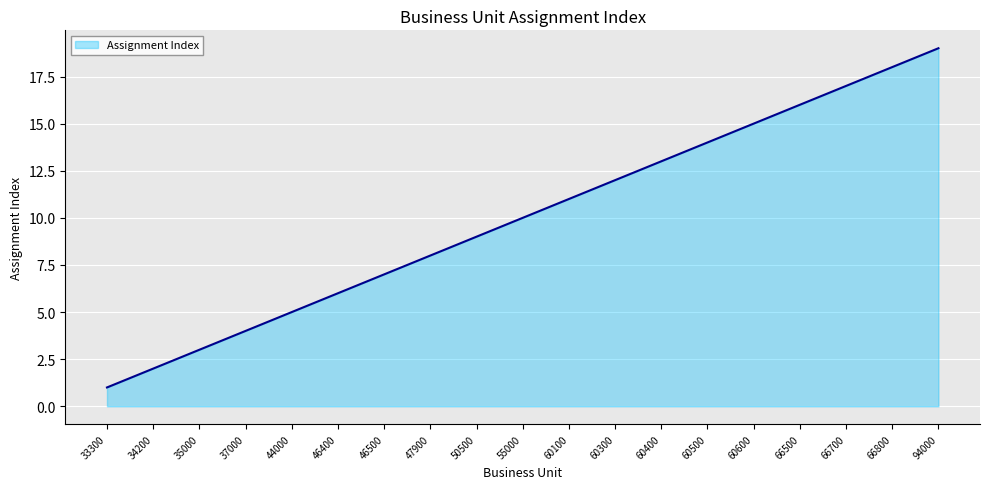

Count the number of categories in the chart.

19